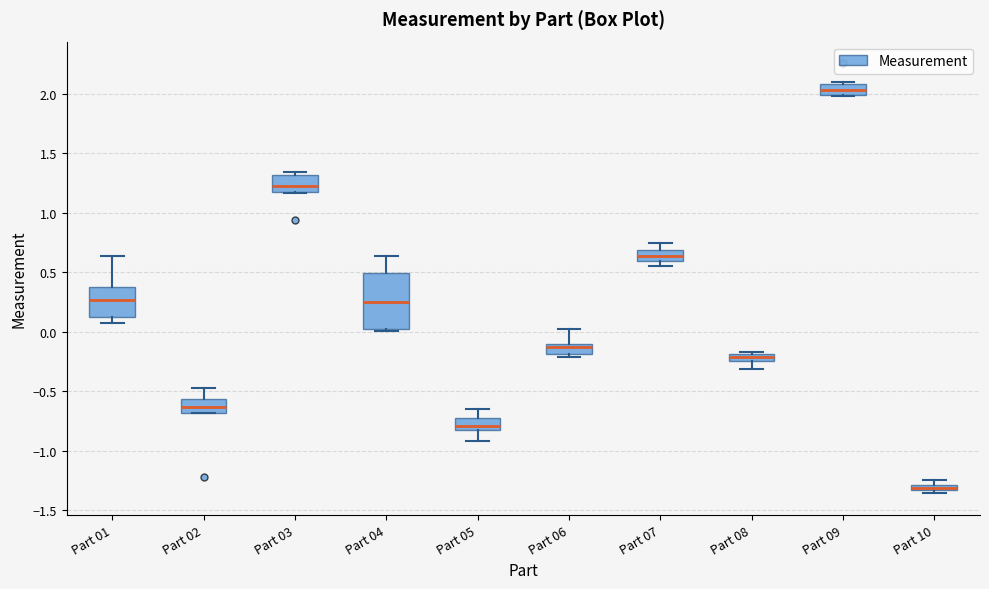

Comparing the boxes themselves (not the whiskers), which one is the tallest?

Part 04